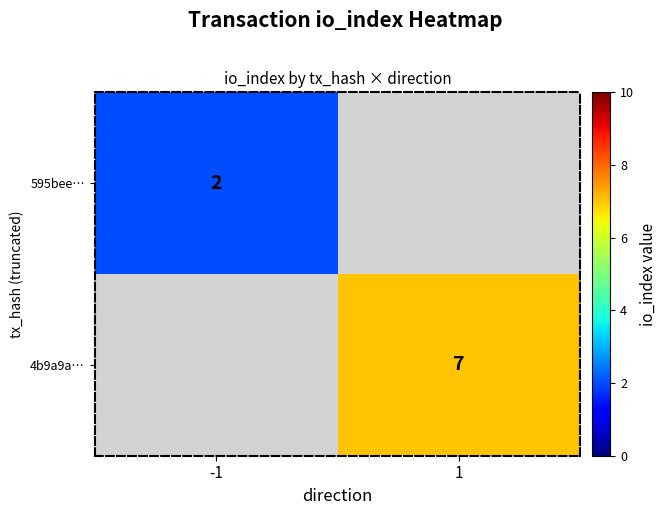

Is the value of 4b9a9a… at 1 greater than the value of 595bee… at -1?

Yes